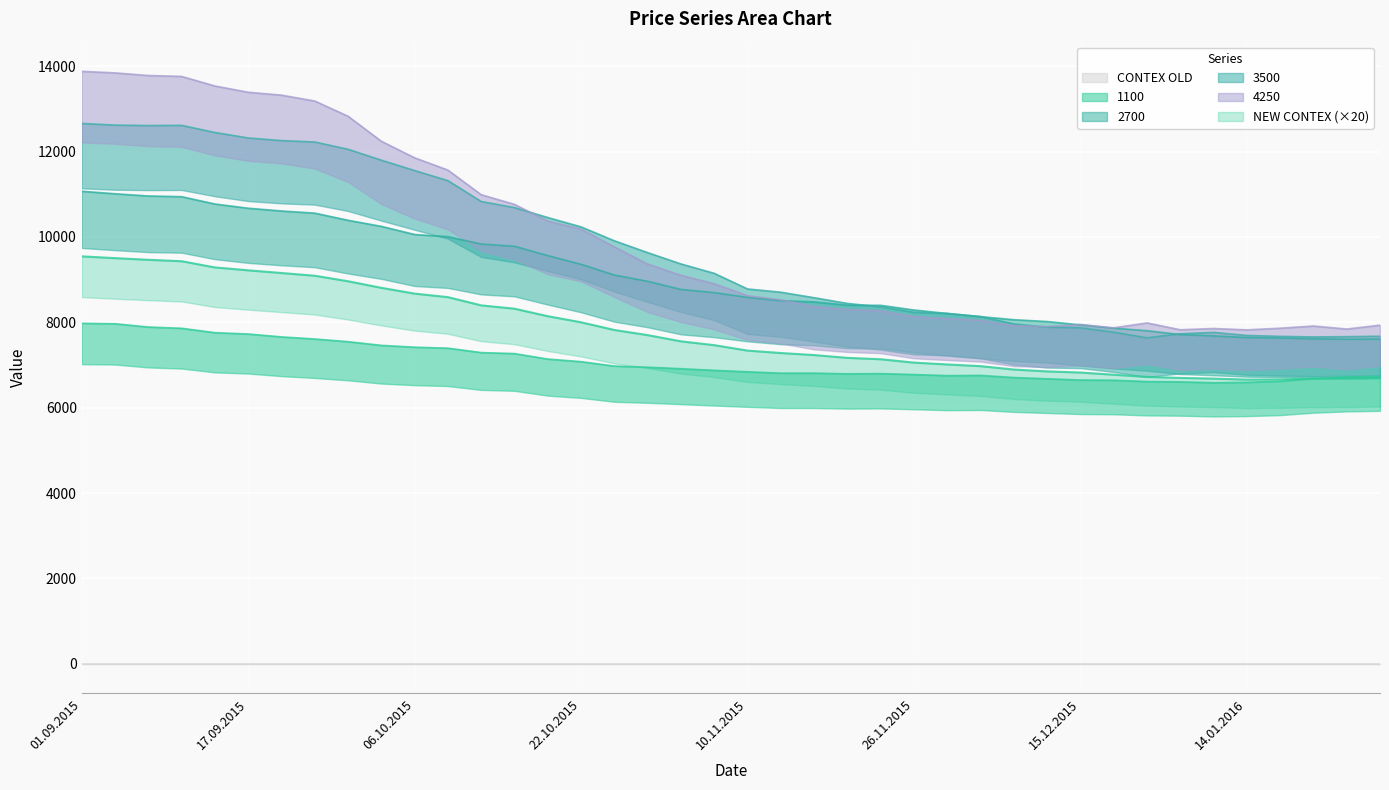

How many data points does each series have?

40